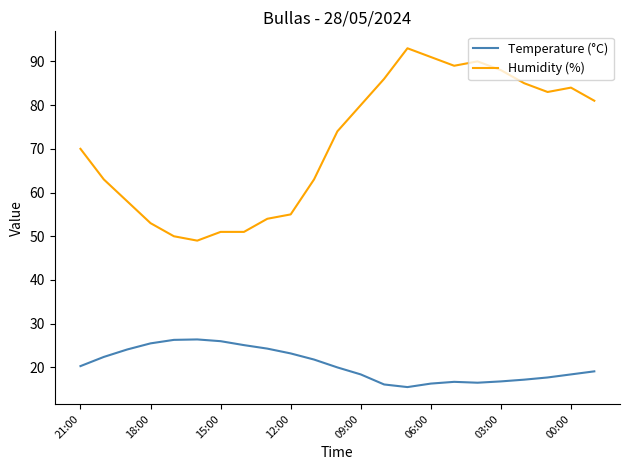

Which series has the largest range (max minus min)?

Humidity (%)